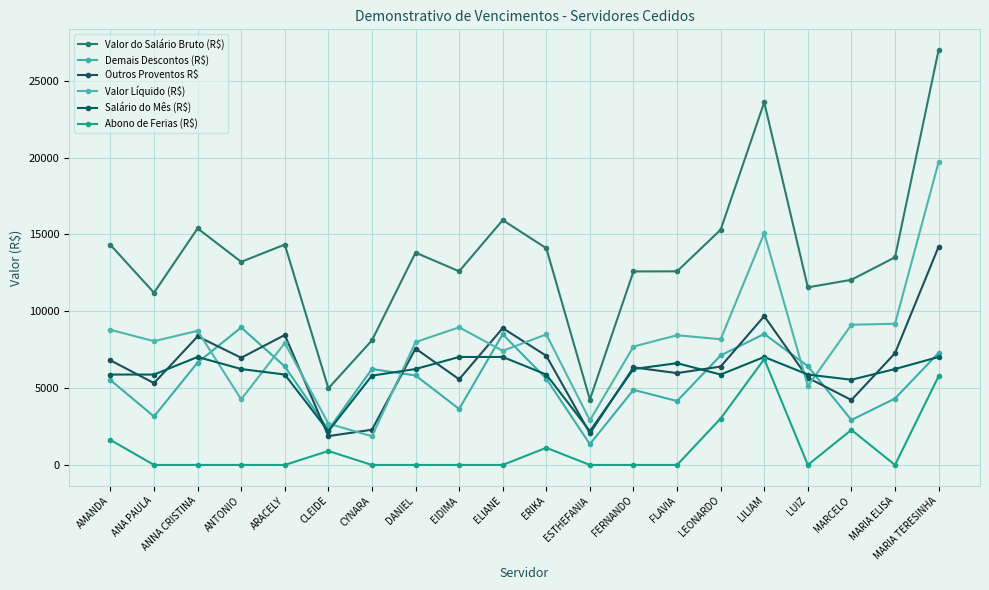

How many values in the Demais Descontos (R$) series exceed 5819?

10